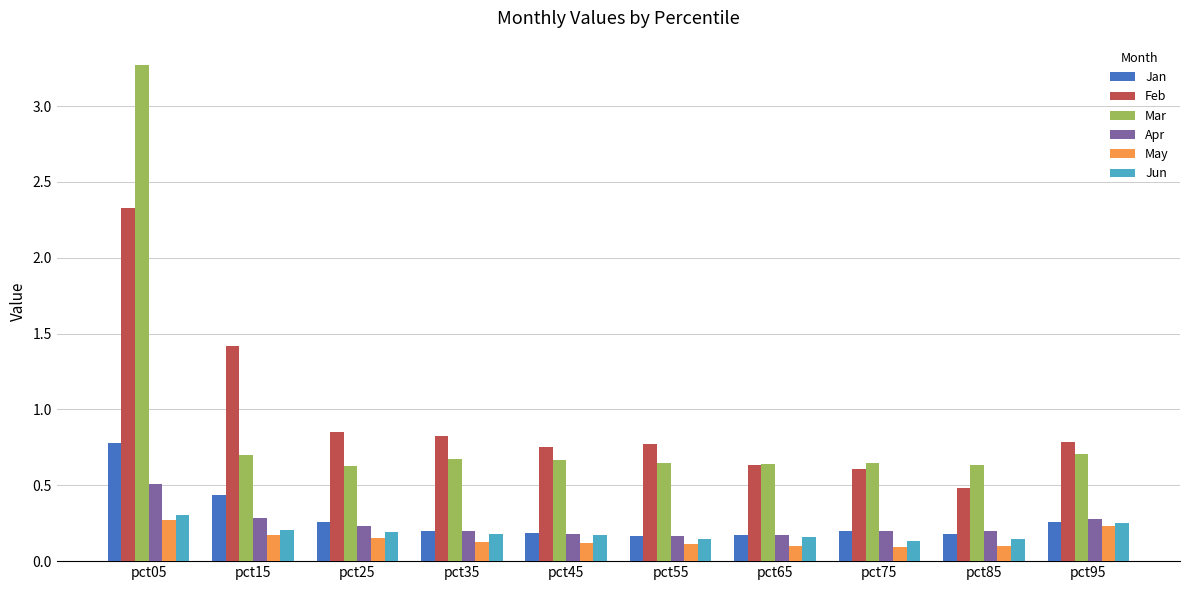

At which label does Feb reach its minimum?

pct85